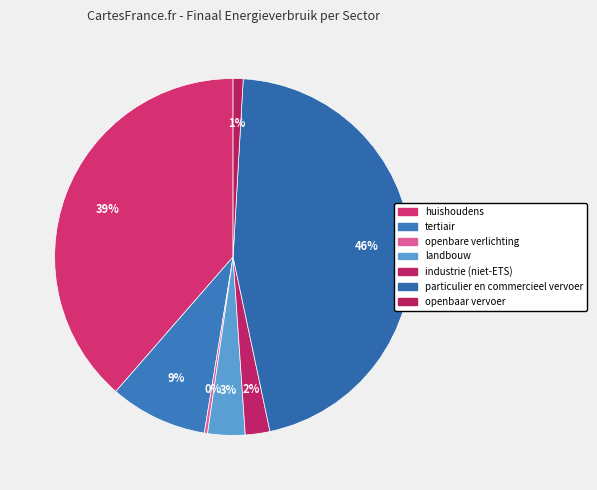

What is the smallest slice in the pie chart?

openbare verlichting